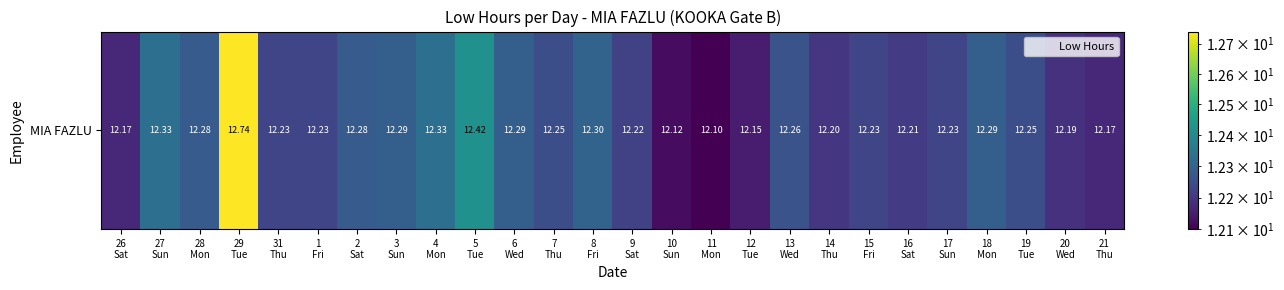

The chart shows a value of 3.8 at 9
Sat. True or false?

False